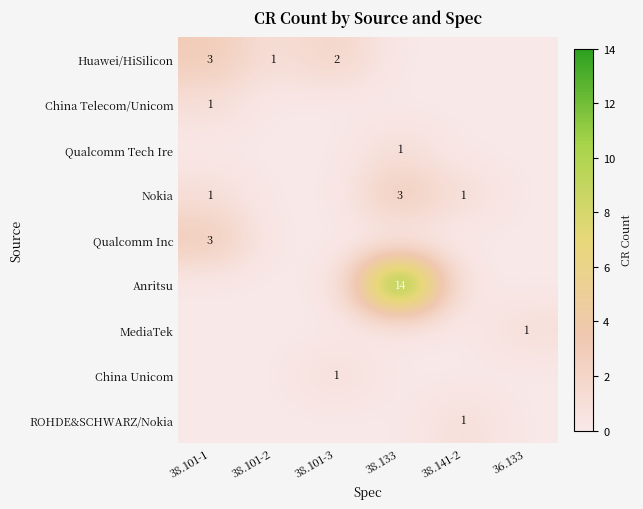

Which has a higher value, 38.141-2 or 38.133?

38.141-2